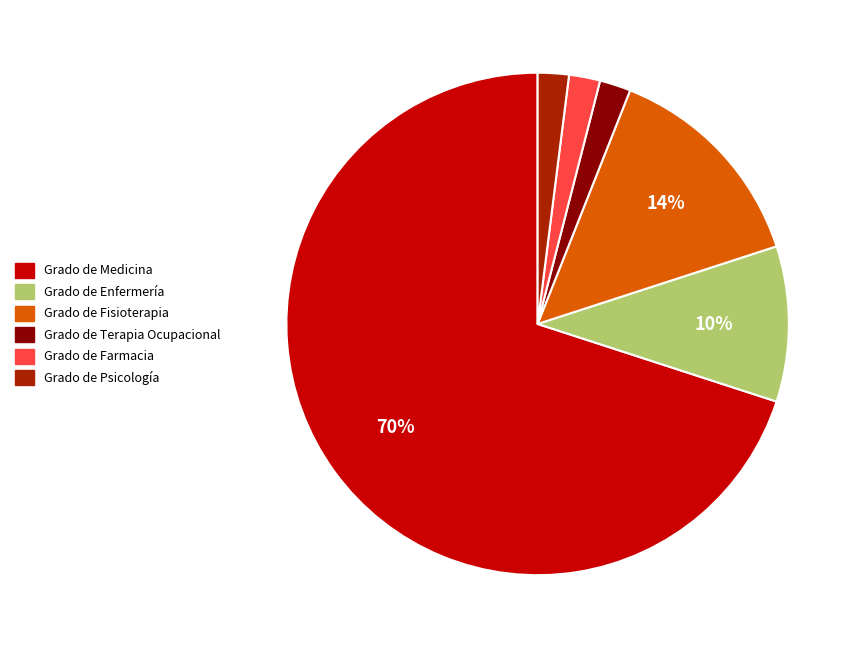

How many segments does this pie chart have?

6